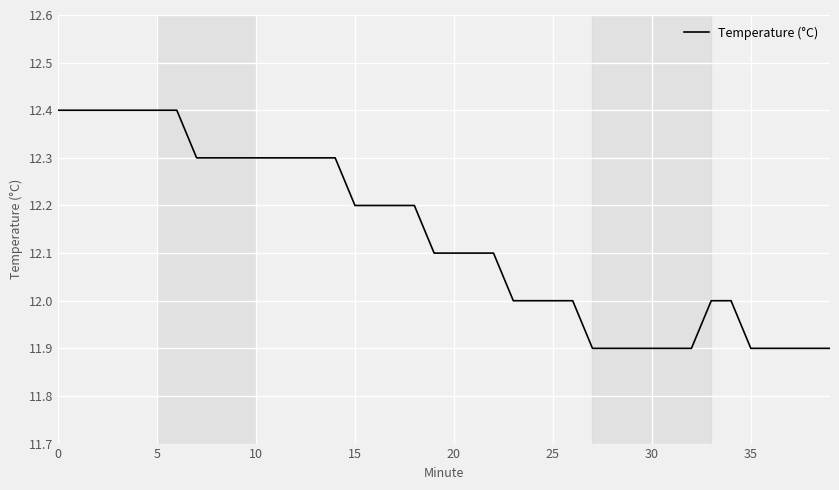

Does the chart have visible grid lines?

Yes